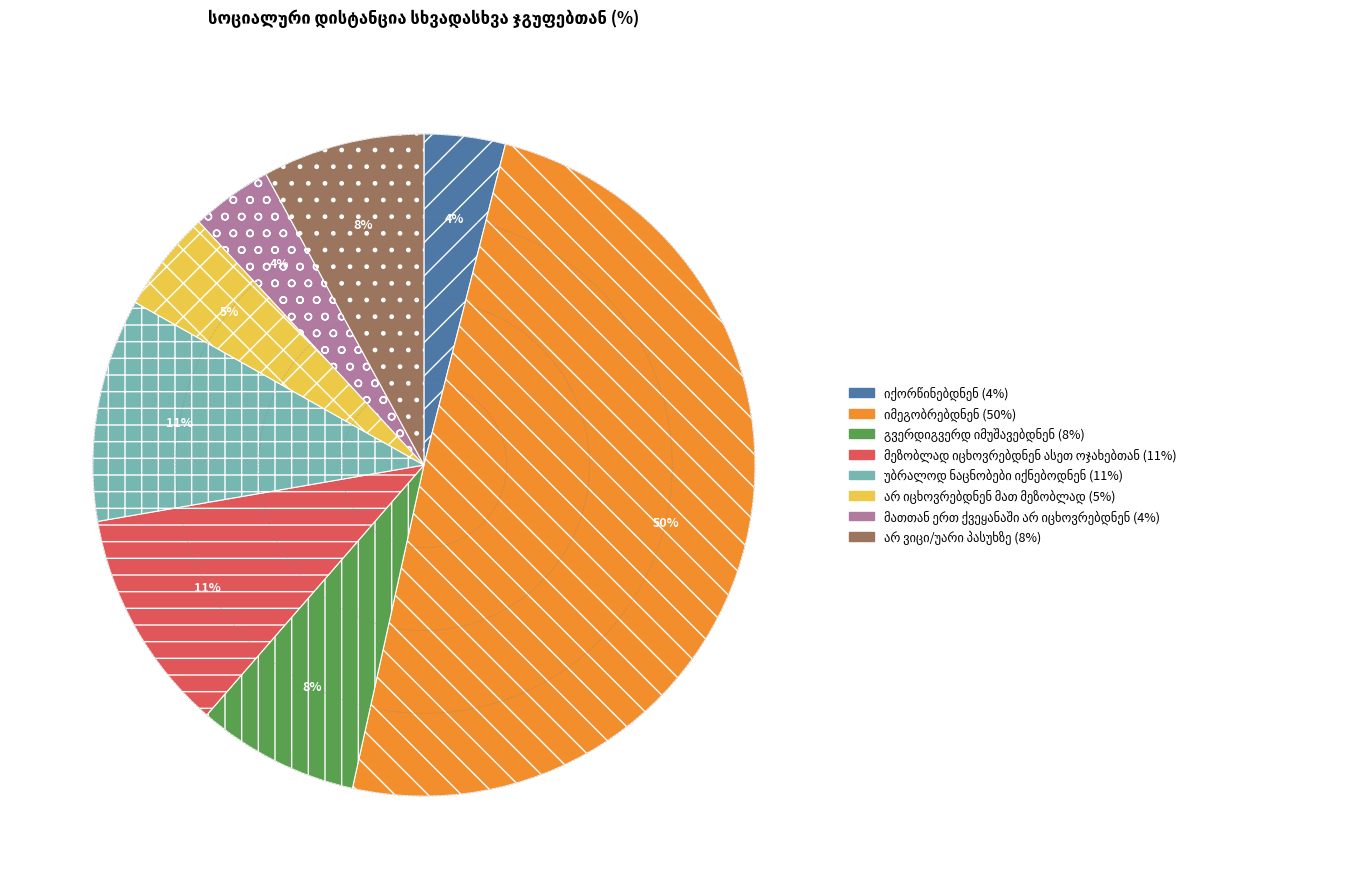

To the nearest percent, what is the average slice percentage?

12%